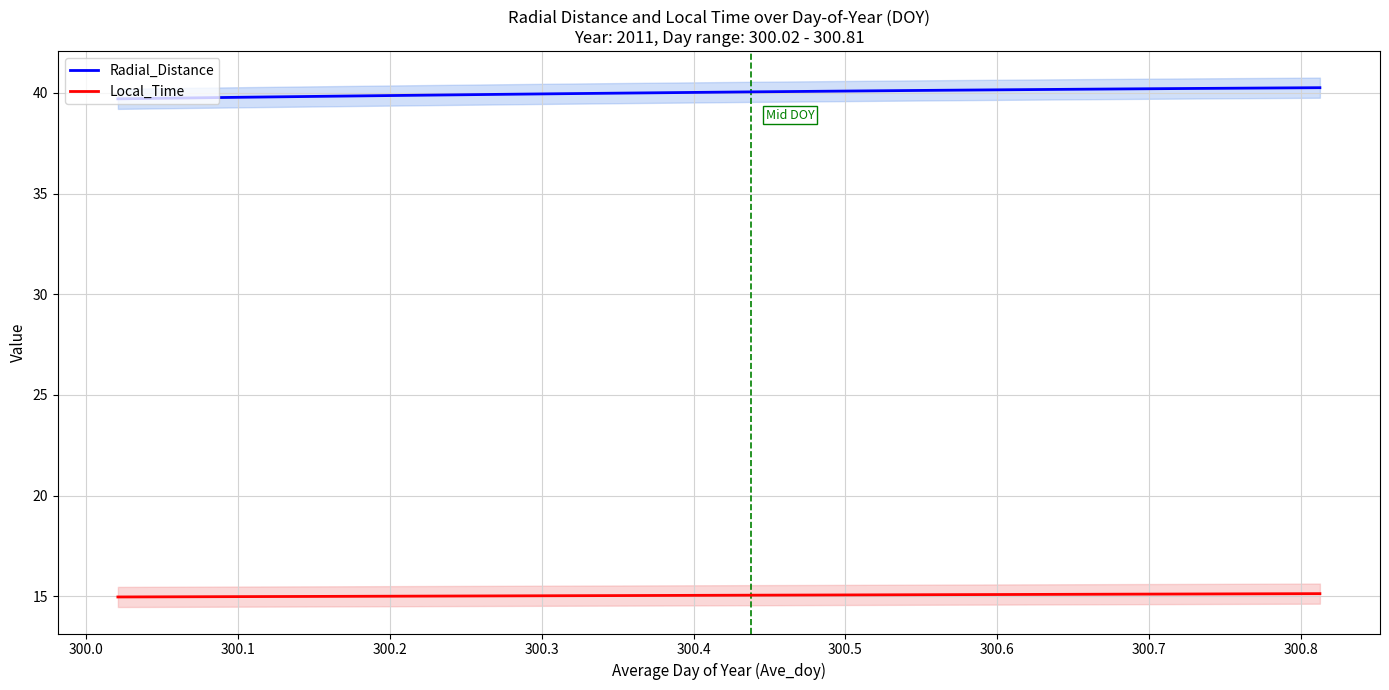

List the series in order of their peak value, lowest first.

Local_Time, Radial_Distance